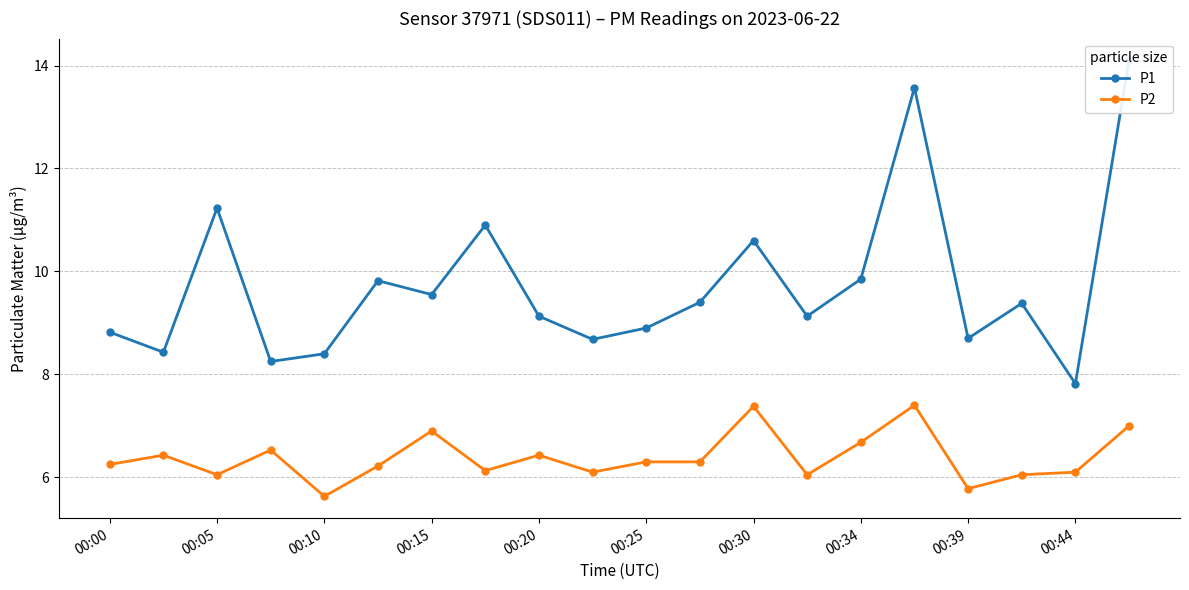

True or false: P2 has more than 0 points higher than both neighbors.

True